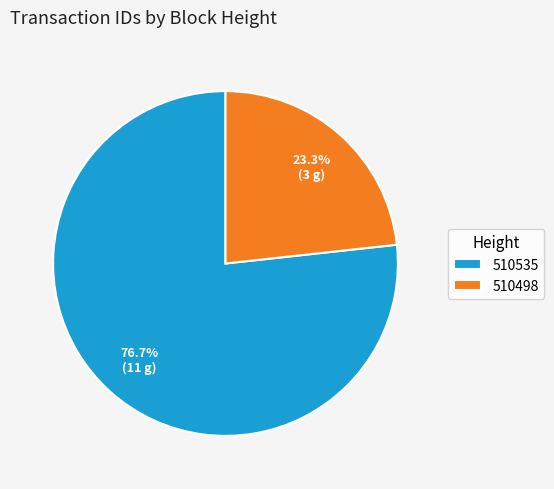

Approximately how many times larger is the value at 510535 compared to 510498?

3.3